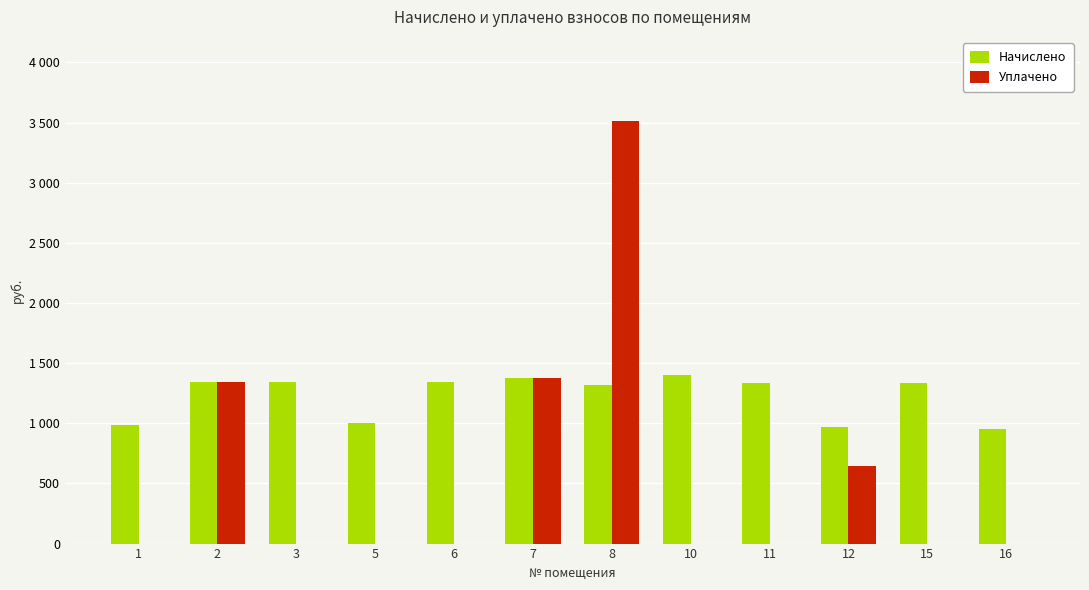

What are all the series names shown in the legend?

Начислено, Уплачено